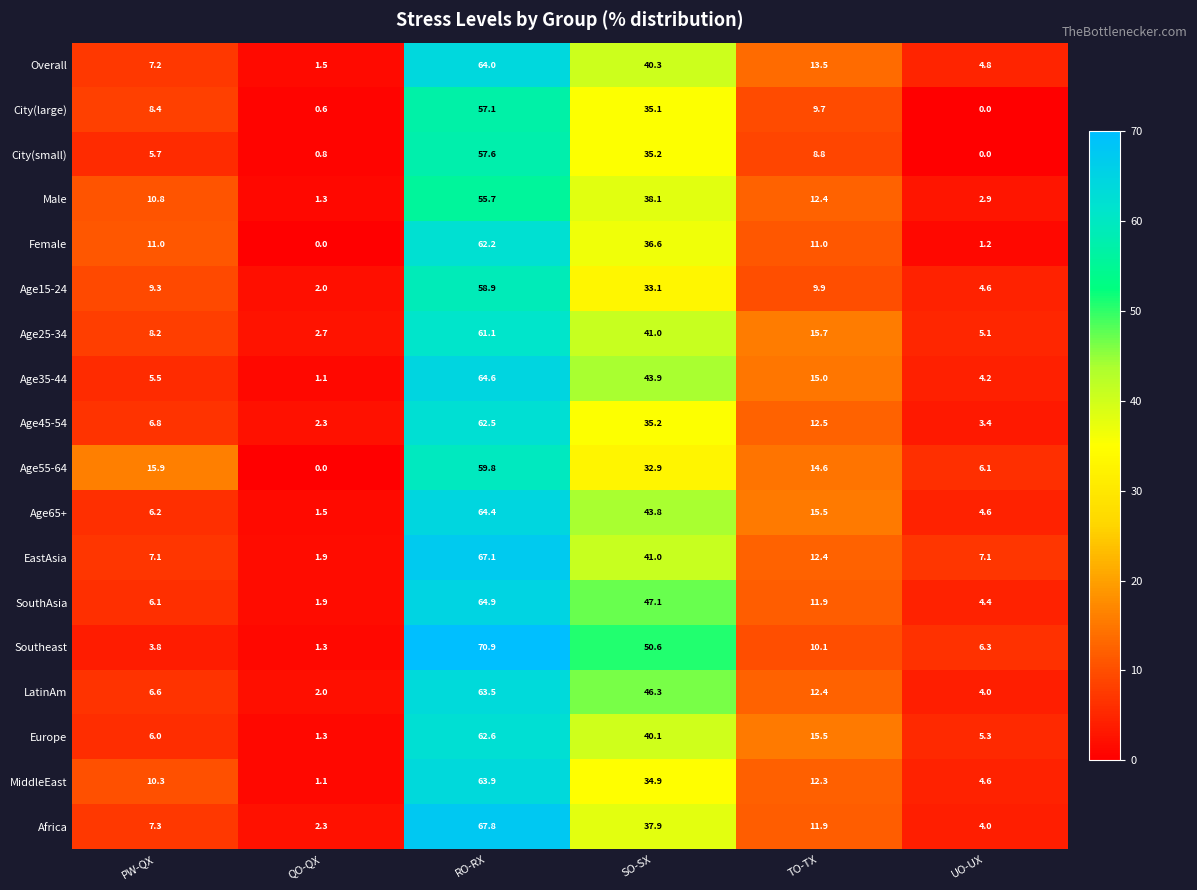

At which label does LatinAm reach its minimum?

QO-QX